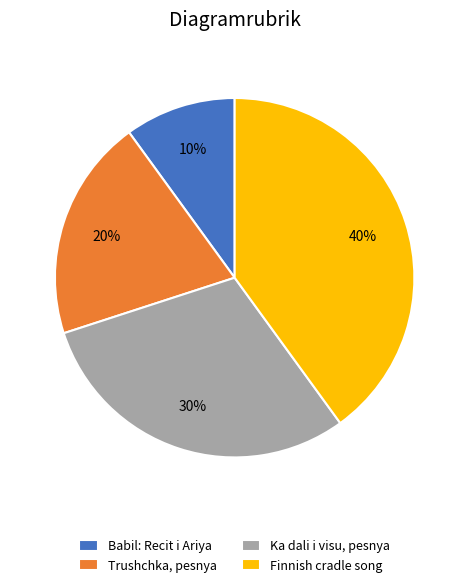

Approximately how many times larger is the value at Babil: Recit i Ariya compared to Ka dali i visu, pesnya?

0.3